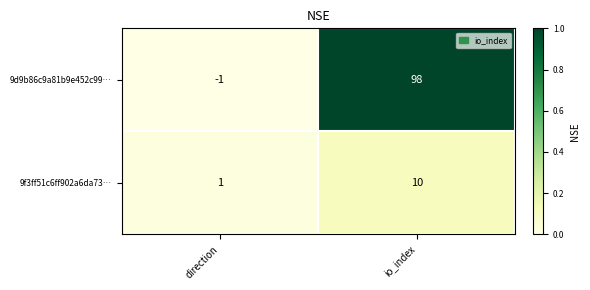

Rank the series at io_index from highest to lowest value.

9d9b86c9a81b9e452c99…, 9f3ff51c6ff902a6da73…